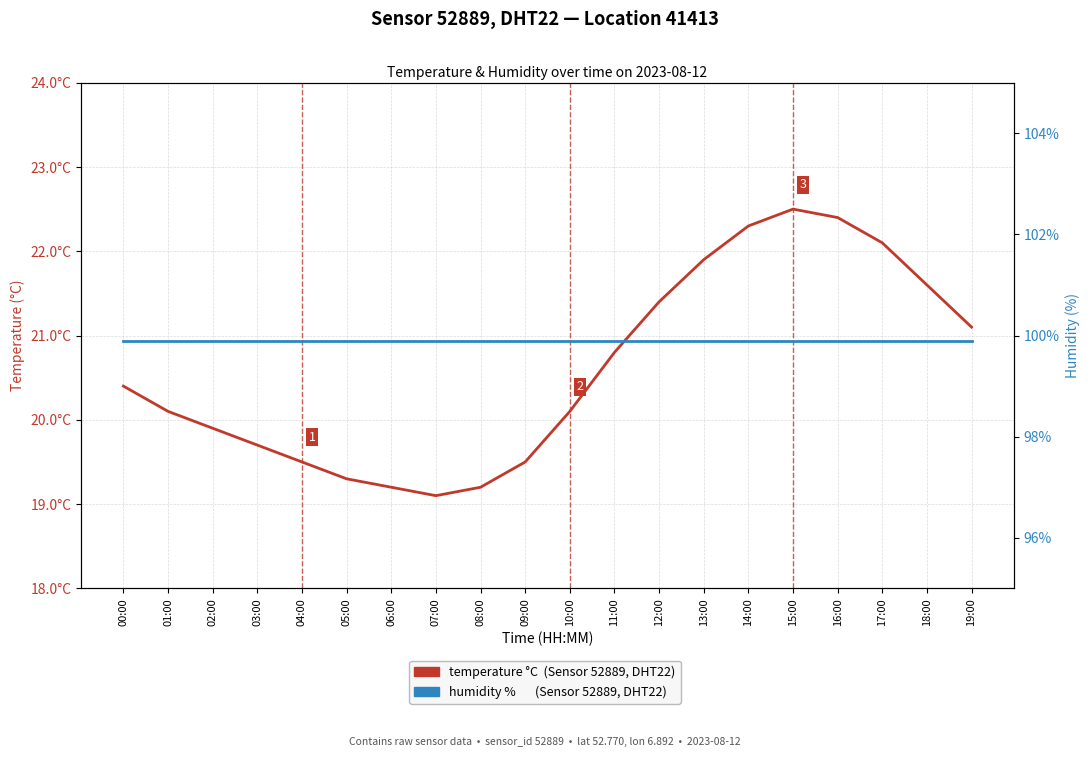

Which has a higher value, 14:00 or 07:00?

14:00